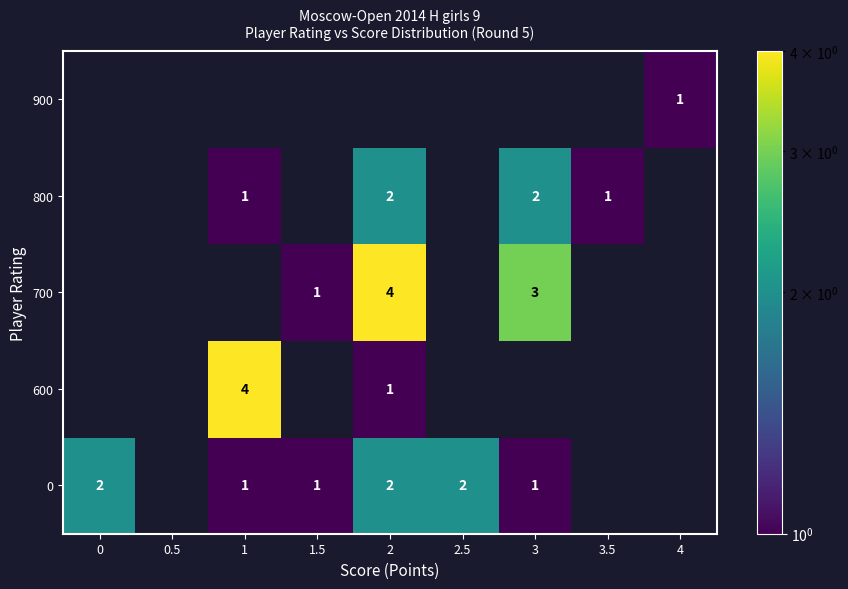

Between 3 and 3.5, which is larger?

3